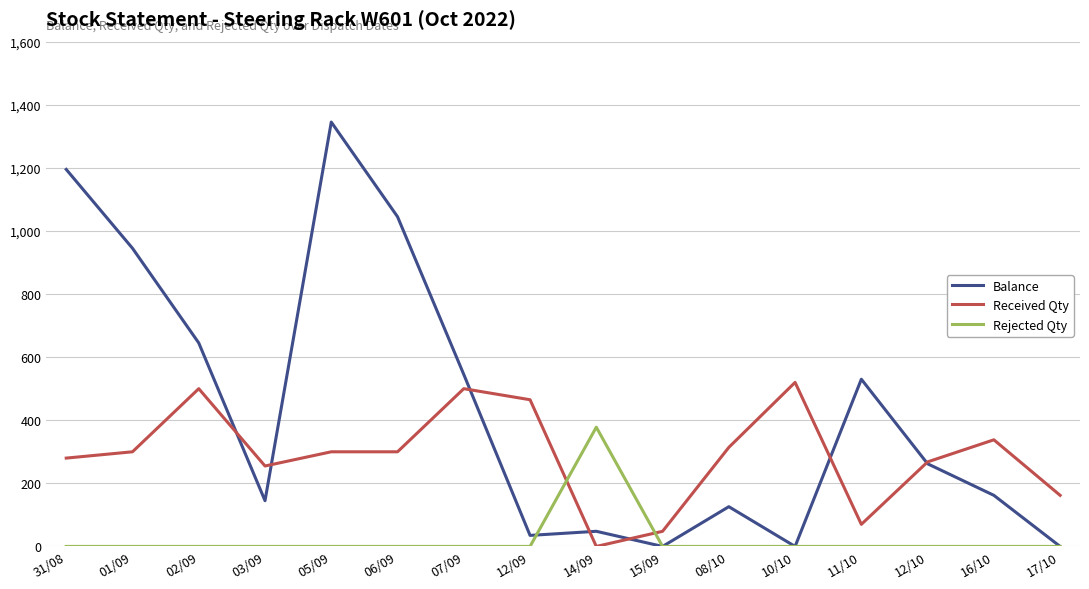

Which category has the highest value across all series?

05/09